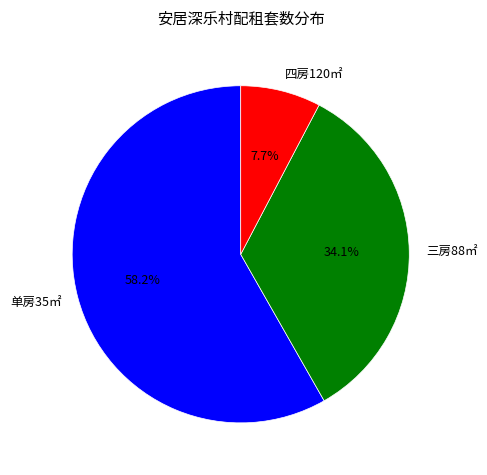

Approximately how many times larger is the value at 四房120㎡ compared to 单房35㎡?

0.1